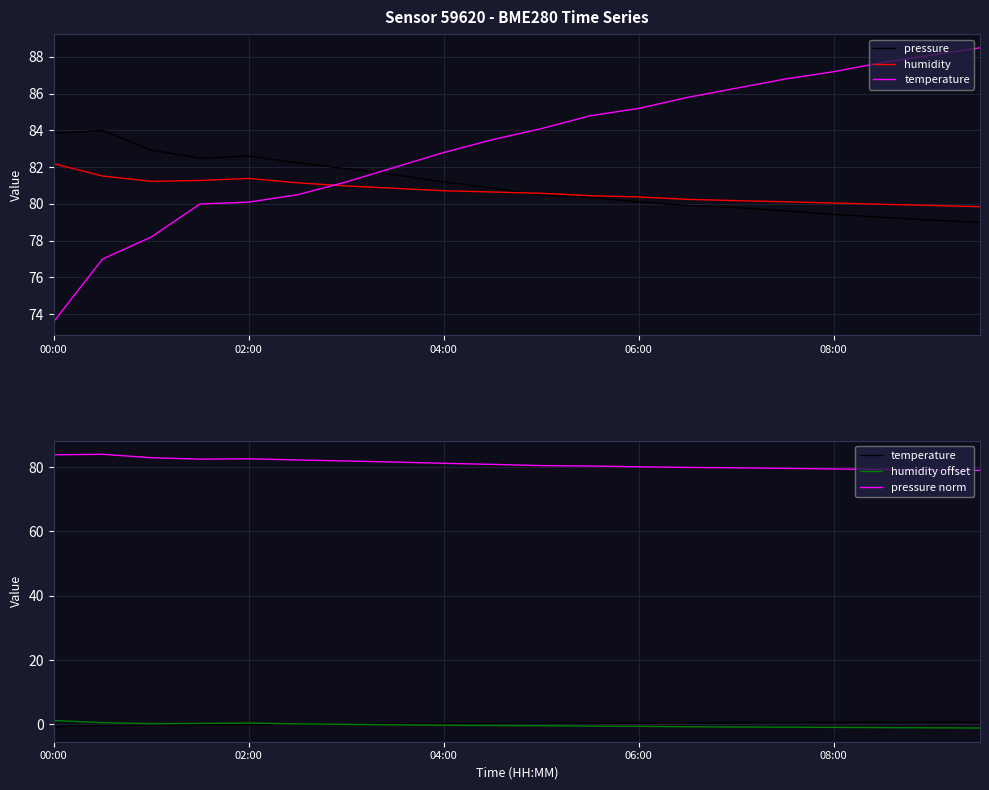

True or false: humidity offset has more than 0 points higher than both neighbors.

True